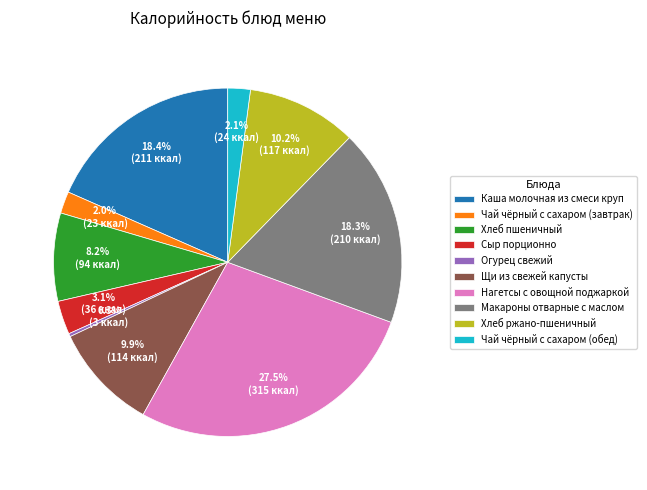

To the nearest percent, what is the average slice percentage?

10%